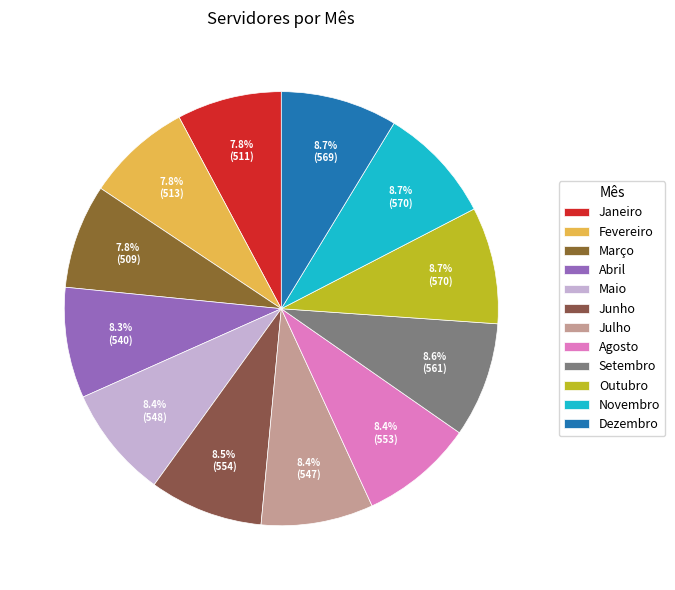

Count the number of slices in the pie.

12